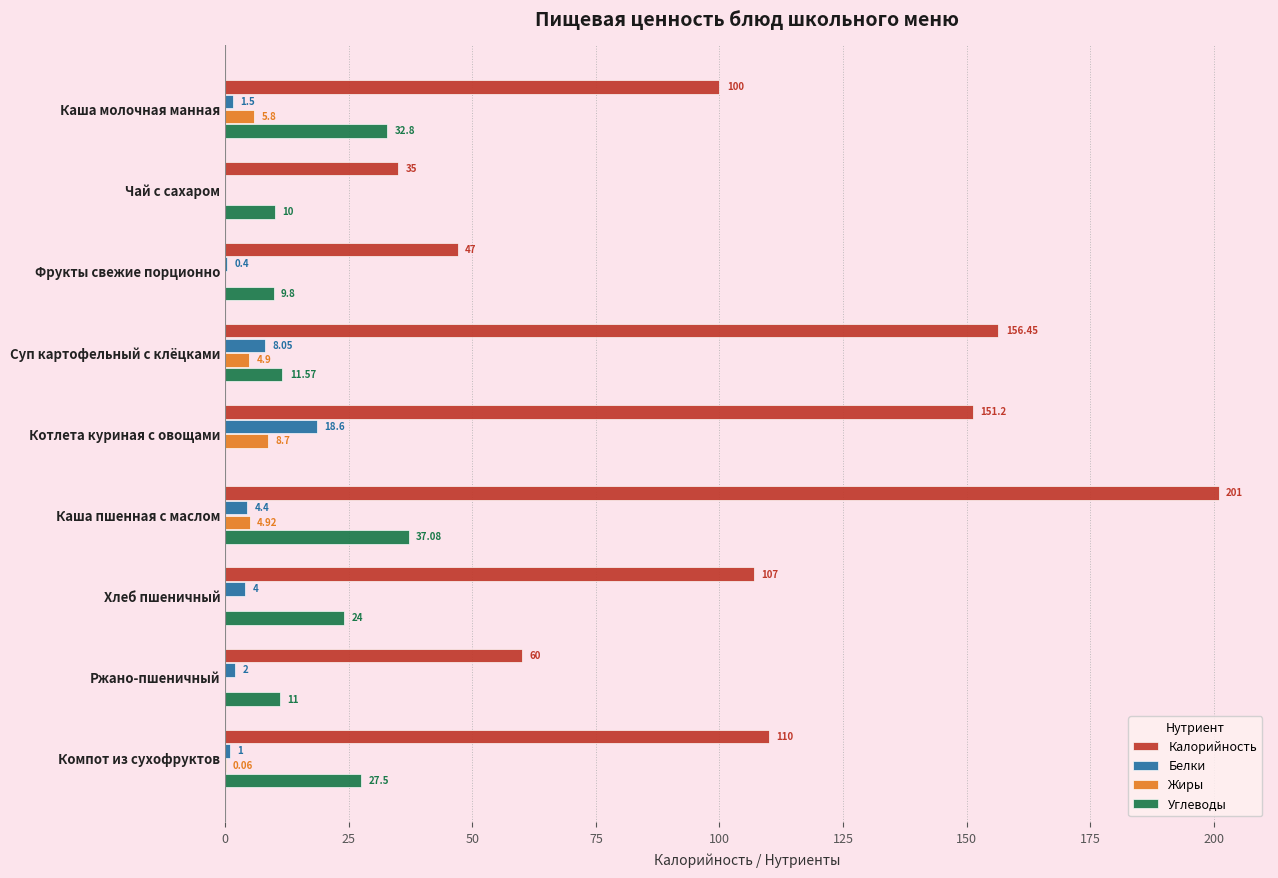

At which label does Углеводы reach its peak?

Каша пшенная с маслом